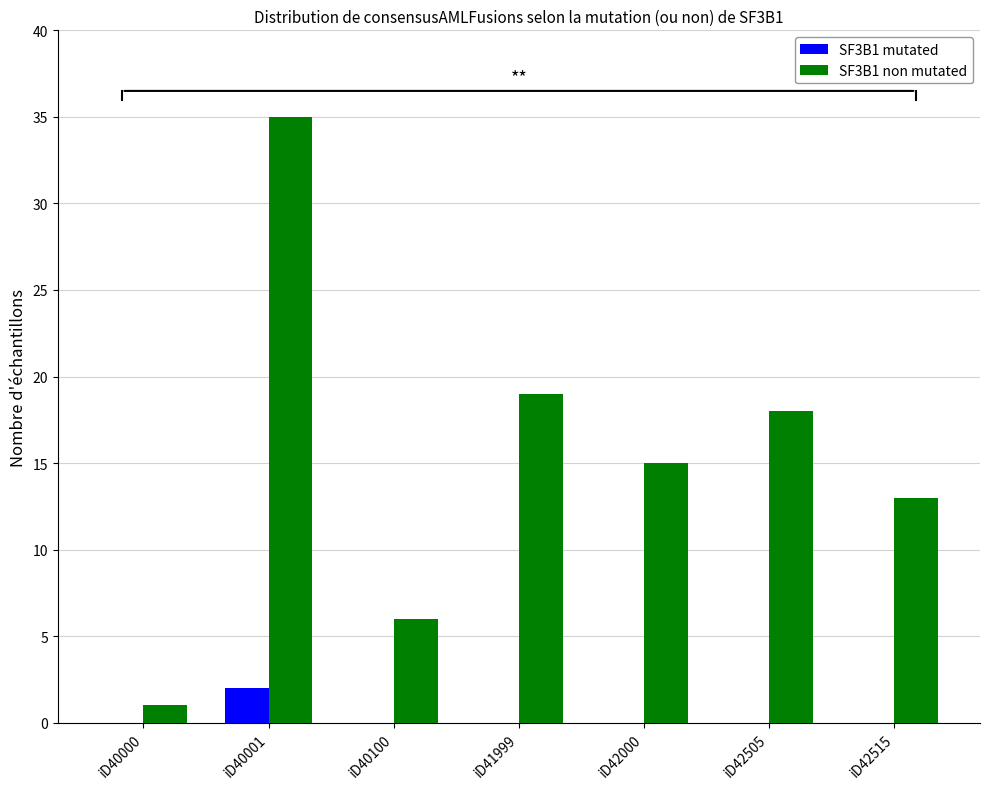

At which category does the chart reach its peak across all series?

iD40001